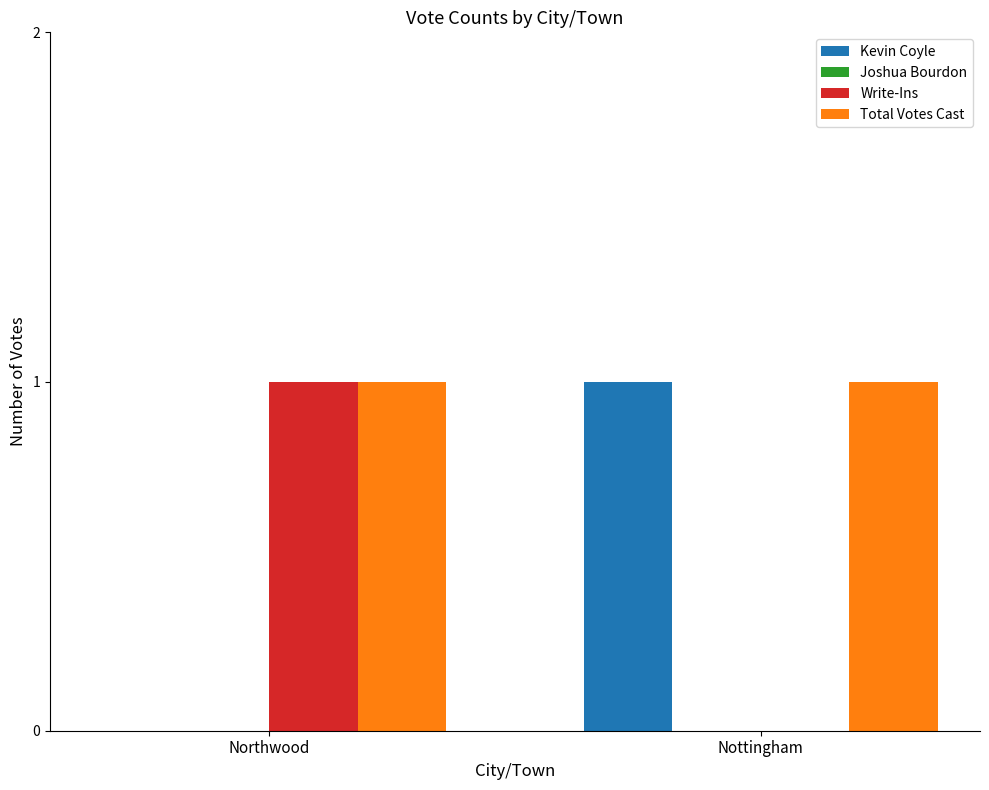

The Kevin Coyle series shows 1 at Nottingham. True or false?

True